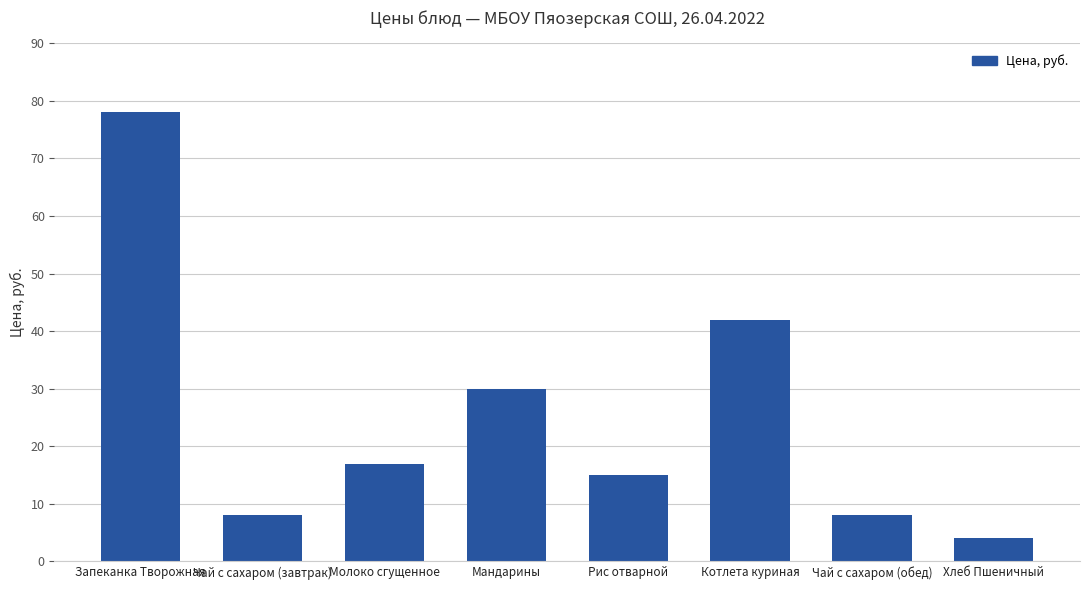

What is the sum of all values?

202